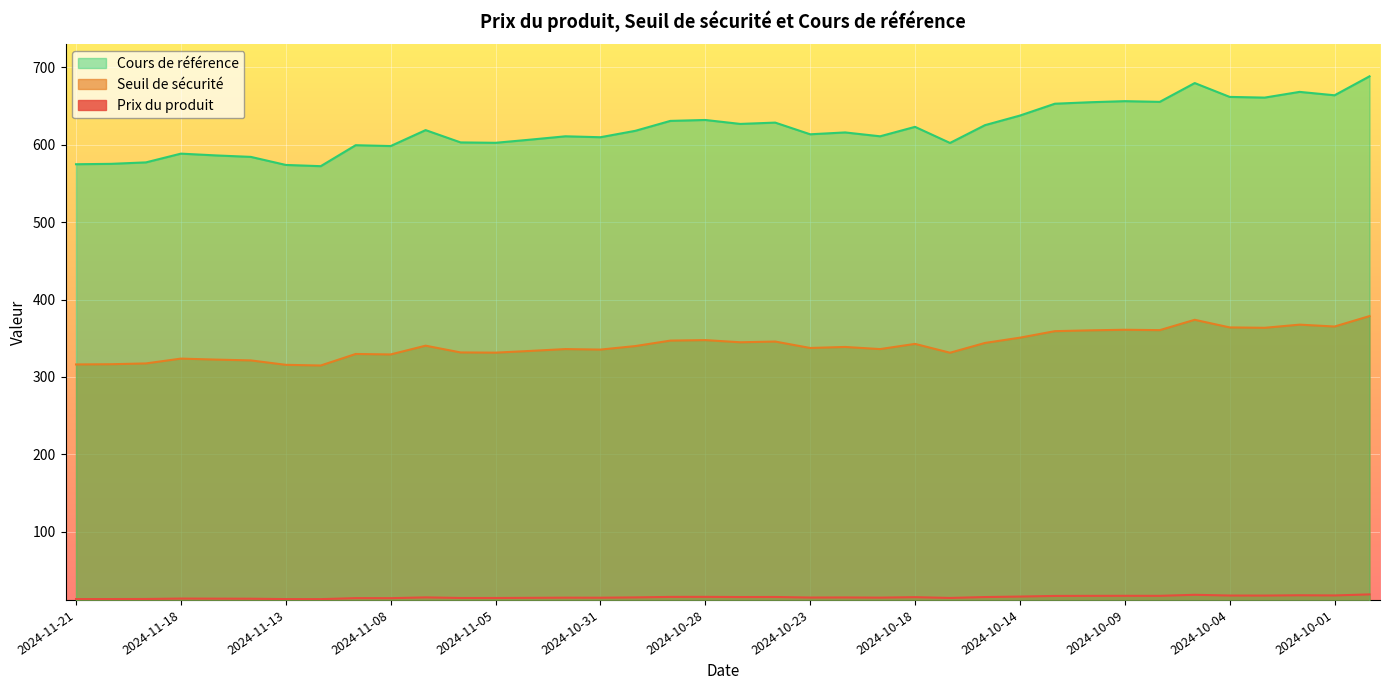

Which series has the largest range (max minus min)?

Cours de référence